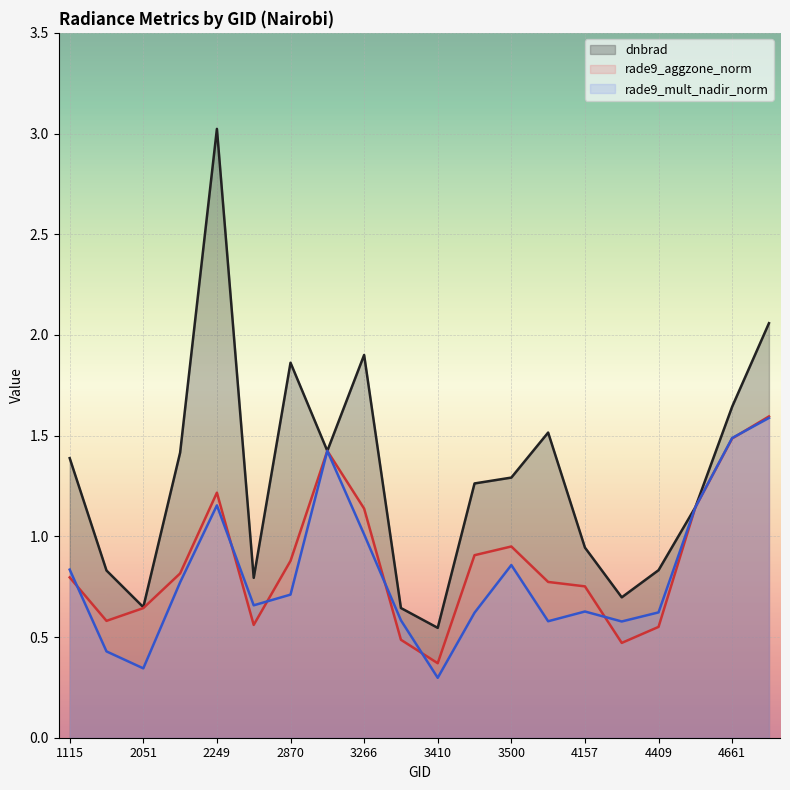

Reading left to right, extract all data points from this chart.

dnbrad: 1115=1.4	1988=0.8	2051=0.6	2213=1.4	2249=3.0	2348=0.8	2870=1.9	3185=1.4	3266=1.9	3338=0.6	3410=0.5	3464=1.3	3500=1.3	4103=1.5	4157=0.9	4193=0.7	4409=0.8	4445=1.1	4661=1.6	4697=2.1
rade9_aggzone_norm: 1115=0.8	1988=0.6	2051=0.6	2213=0.8	2249=1.2	2348=0.6	2870=0.9	3185=1.4	3266=1.1	3338=0.5	3410=0.4	3464=0.9	3500=0.9	4103=0.8	4157=0.8	4193=0.5	4409=0.6	4445=1.1	4661=1.5	4697=1.6
rade9_mult_nadir_norm: 1115=0.8	1988=0.4	2051=0.3	2213=0.8	2249=1.2	2348=0.7	2870=0.7	3185=1.4	3266=1.0	3338=0.6	3410=0.3	3464=0.6	3500=0.9	4103=0.6	4157=0.6	4193=0.6	4409=0.6	4445=1.1	4661=1.5	4697=1.6